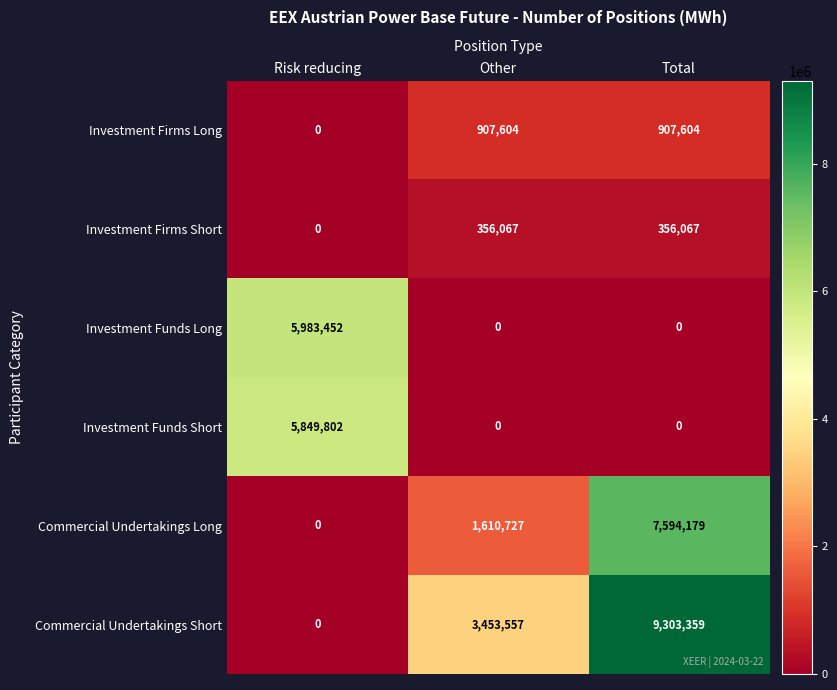

The Commercial Undertakings Long series shows 1031751 at Other. True or false?

False